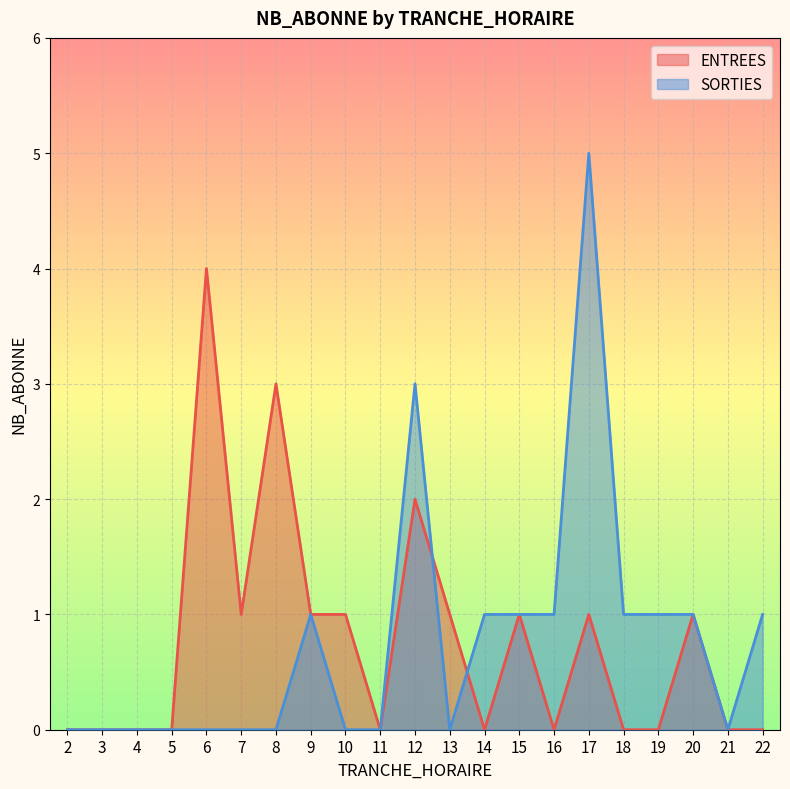

At which category does ENTREES reach its first local valley?

7